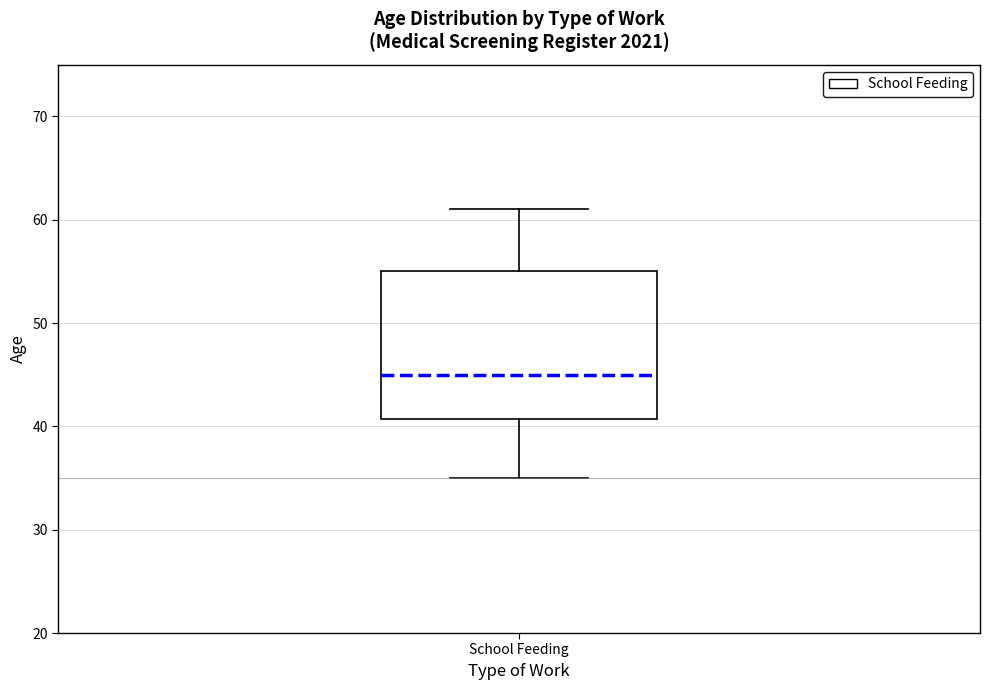

Where is the lower edge of the box for School Feeding on the y-axis? The values are not printed on the chart, so give them approximately, as read against the axis.

41